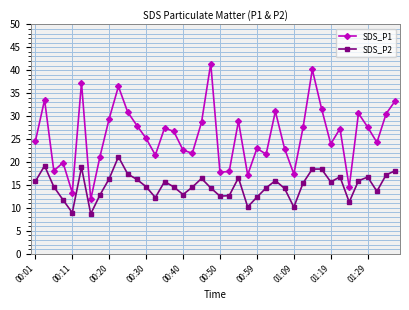

What is the highest value of the SDS_P1 series?

41.5